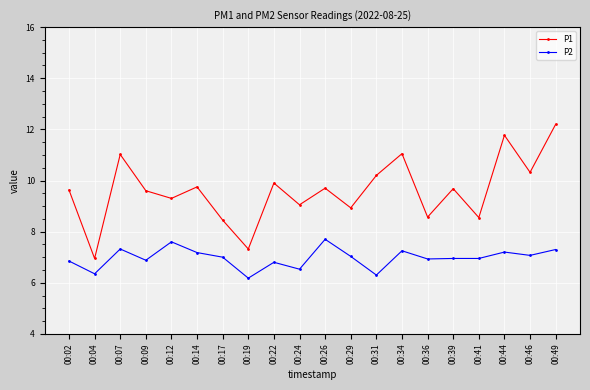

What is the spread (max minus min) of values at 00:07?

3.7